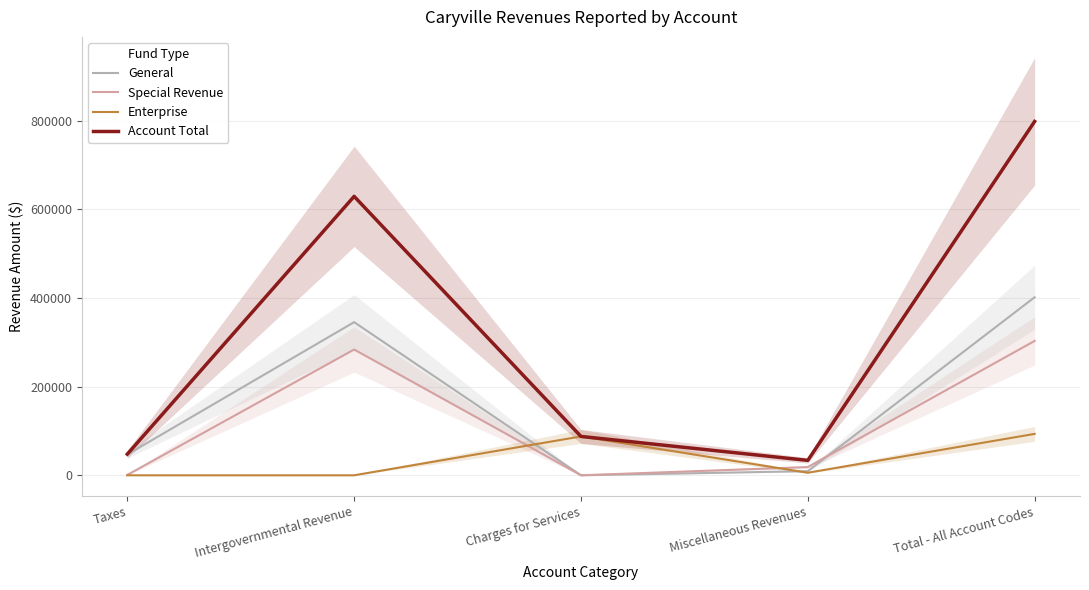

Between Taxes and Miscellaneous Revenues, which is larger?

Taxes